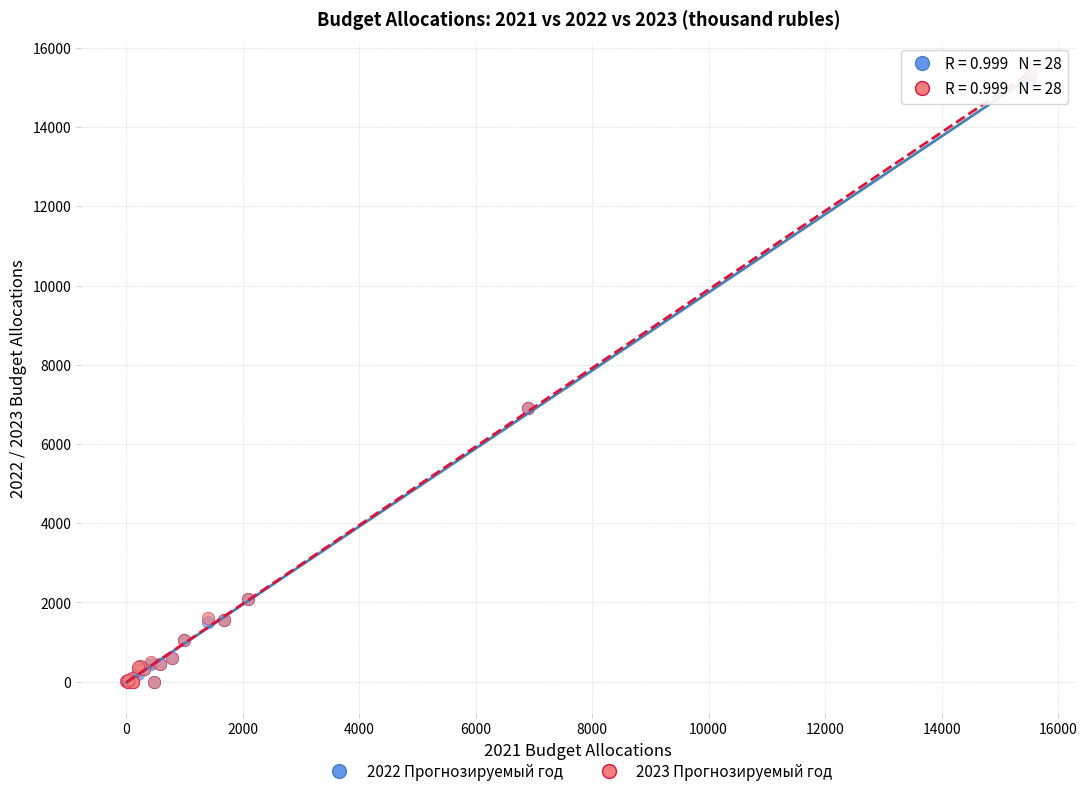

What are all the series names shown in the legend?

2022 Прогнозируемый год, 2023 Прогнозируемый год